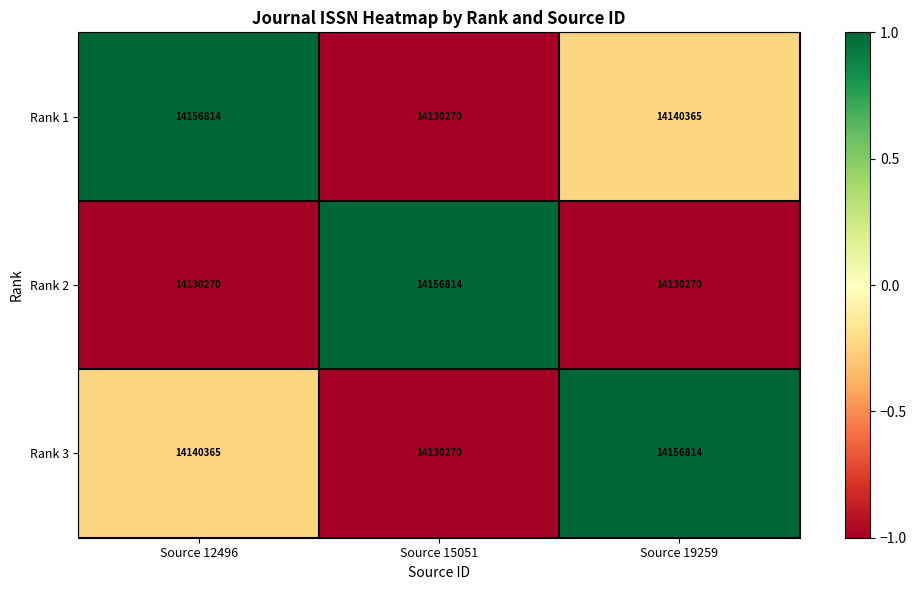

How many Rank 2 values are between 14130270 and 14156814?

3